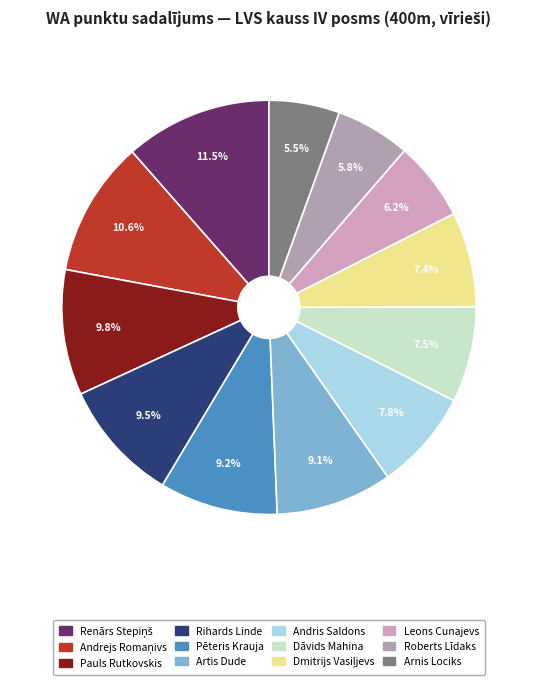

Does any single category account for the majority?

No